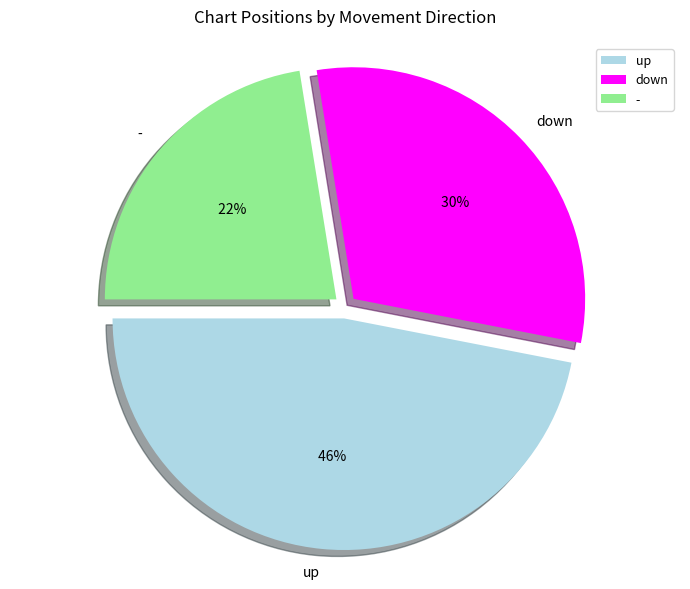

Is it true that - is 22% of the pie?

True